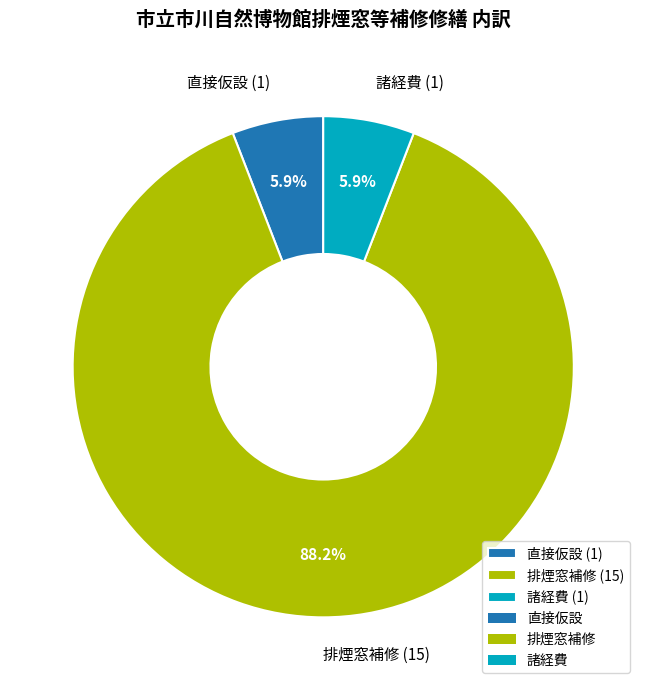

Which slice is the largest?

排煙窓補修